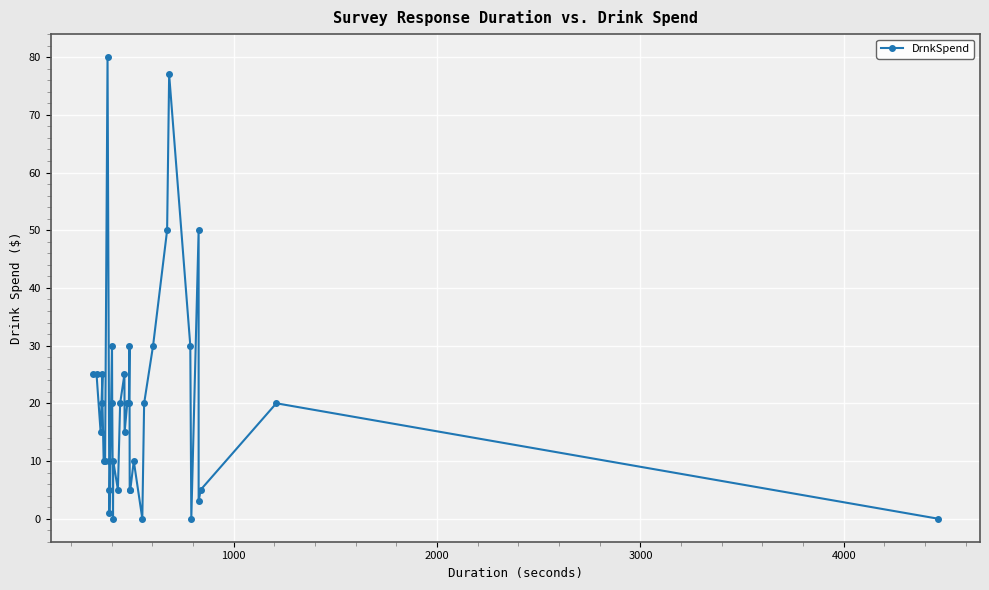

What is the average value?

20